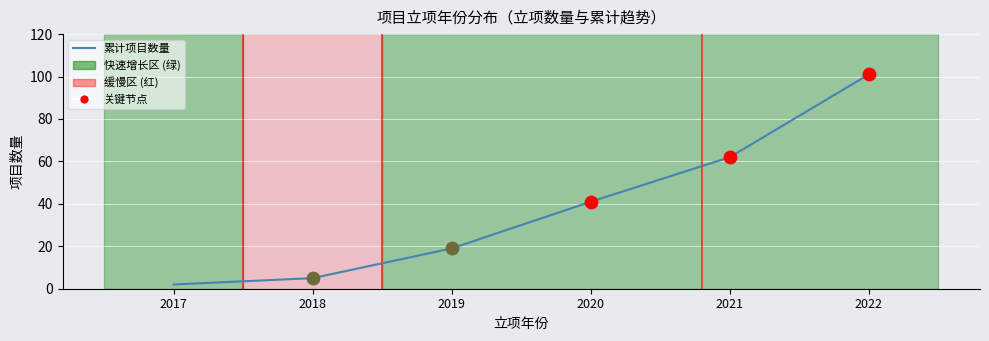

What is the change in value from 2017 to 2019?

+17